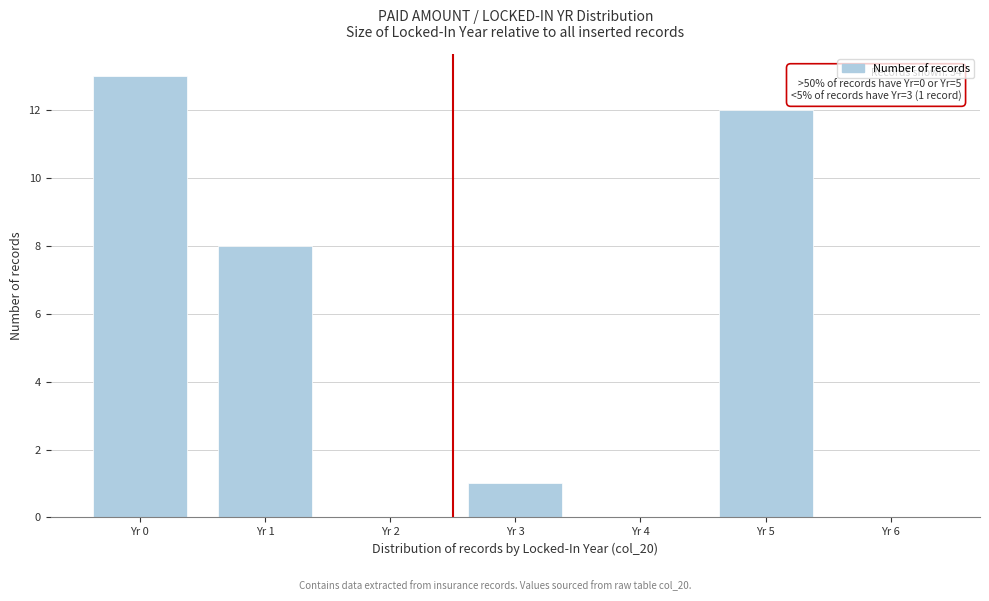

Reading right to left, transcribe all the data shown in this chart.

Yr 6=0	Yr 5=12	Yr 4=0	Yr 3=1	Yr 2=0	Yr 1=8	Yr 0=13